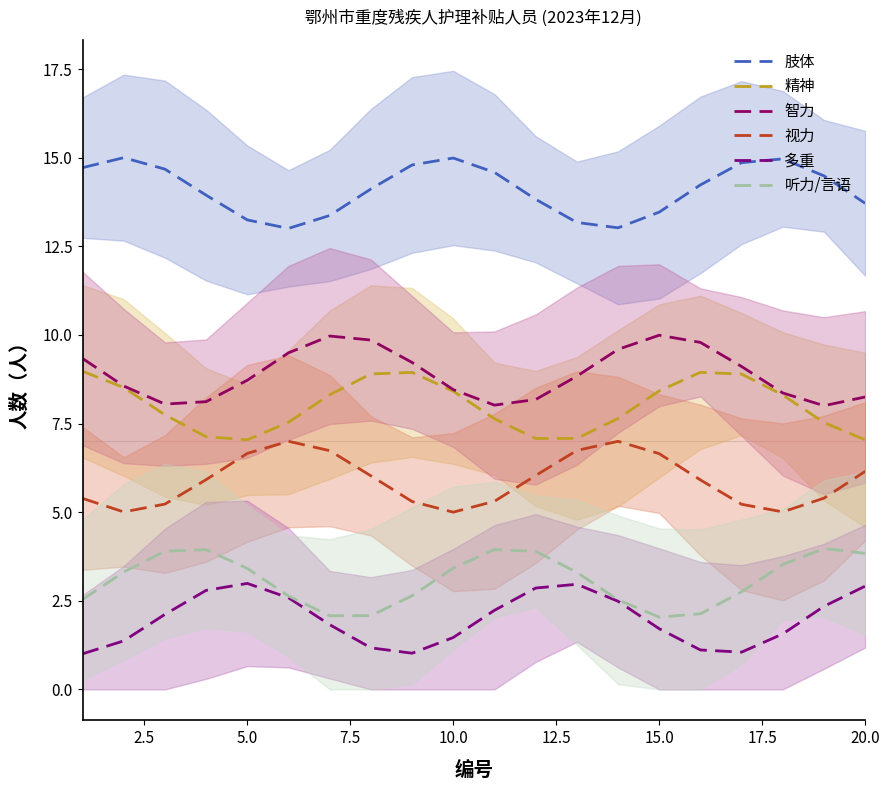

What are all the series names shown in the legend?

肢体, 精神, 智力, 视力, 多重, 听力/言语